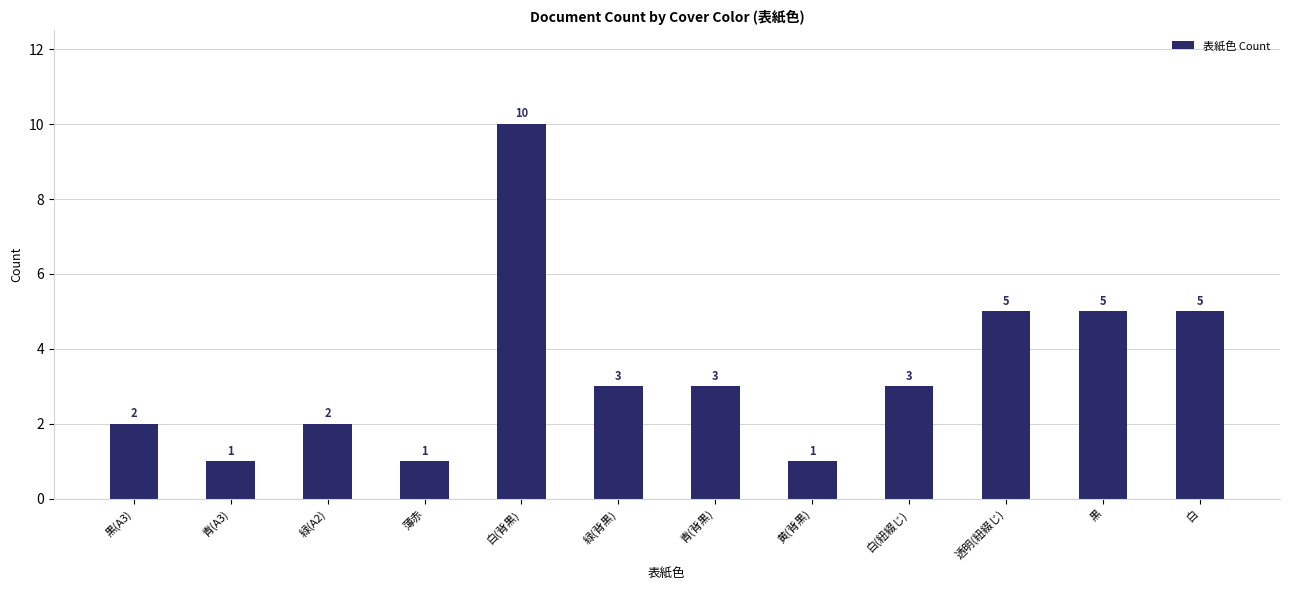

Count the values in the range 2 to 5.

8